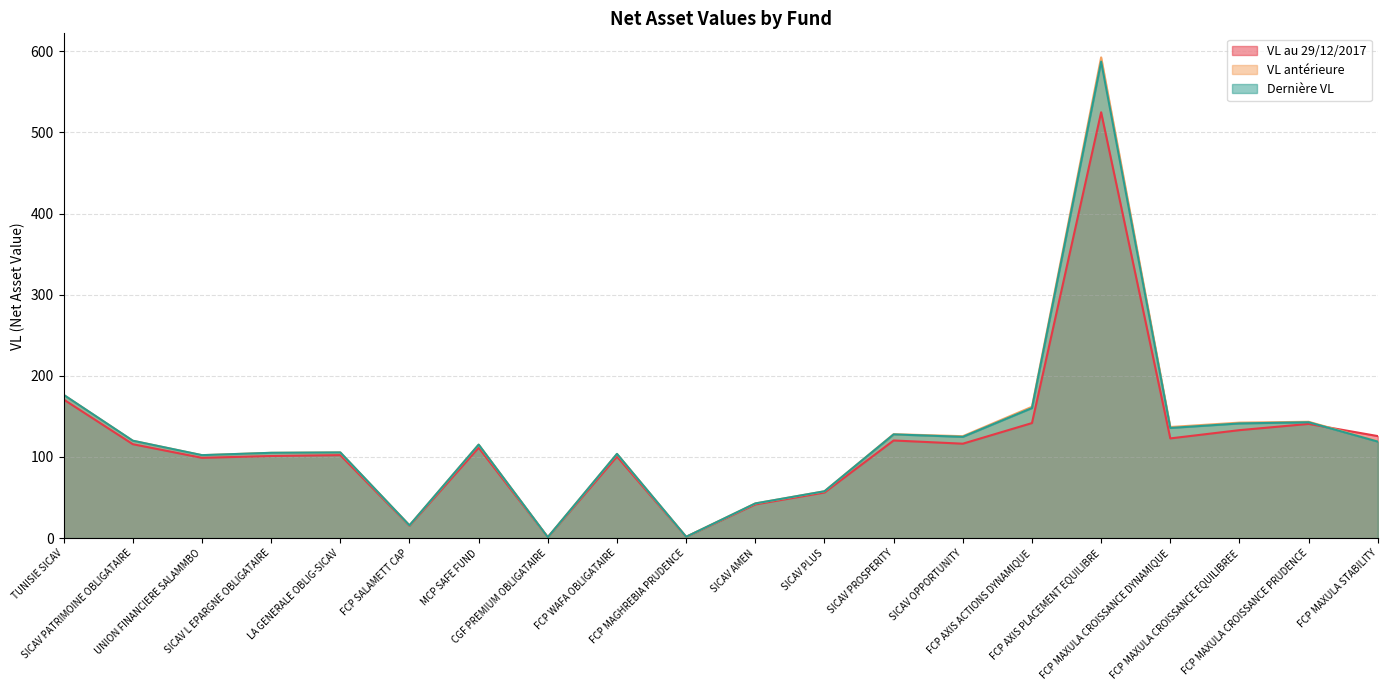

The VL au 29/12/2017 series shows 100.5 at FCP WAFA OBLIGATAIRE. True or false?

True